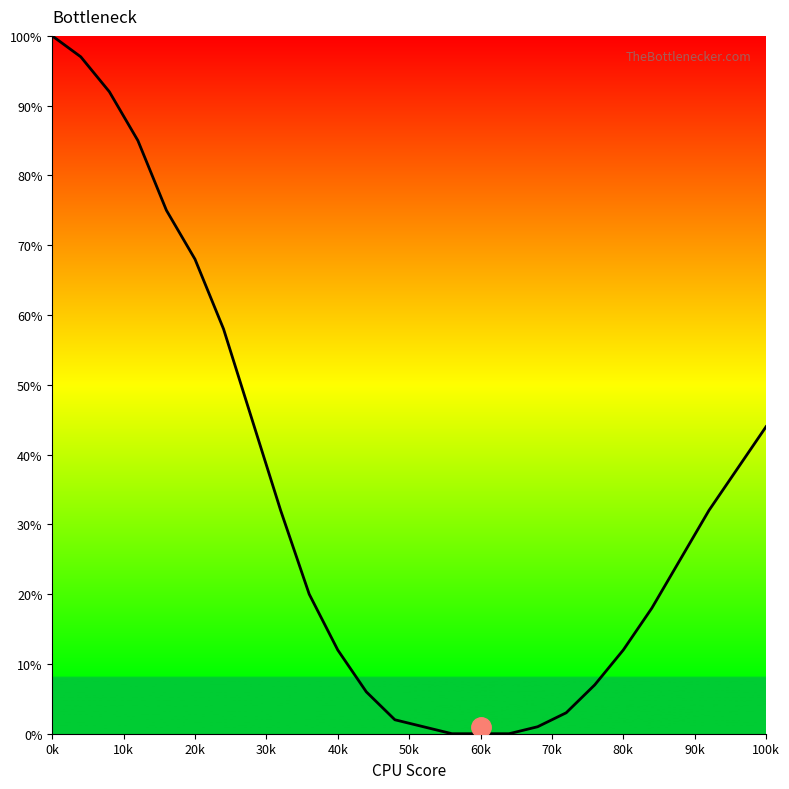

What is the difference between the maximum and minimum values?

100